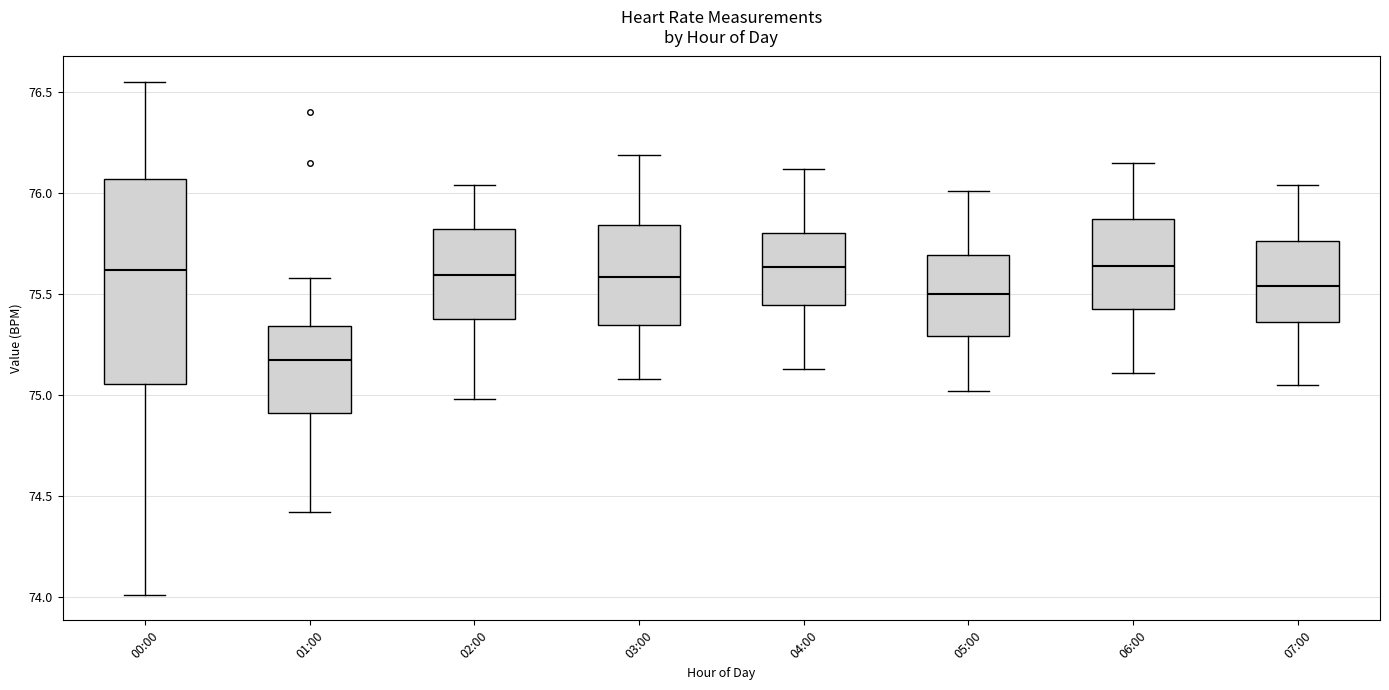

Comparing the boxes themselves (not the whiskers), which one is the tallest?

00:00